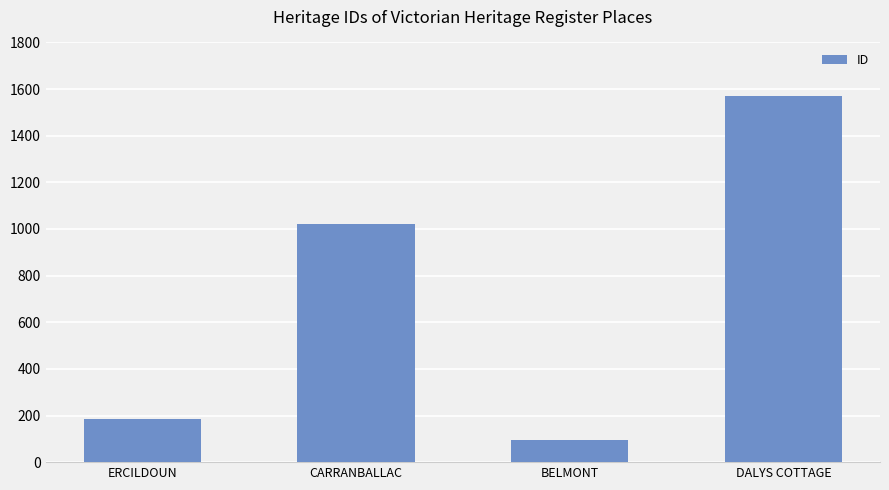

How many values are below 1023?

2